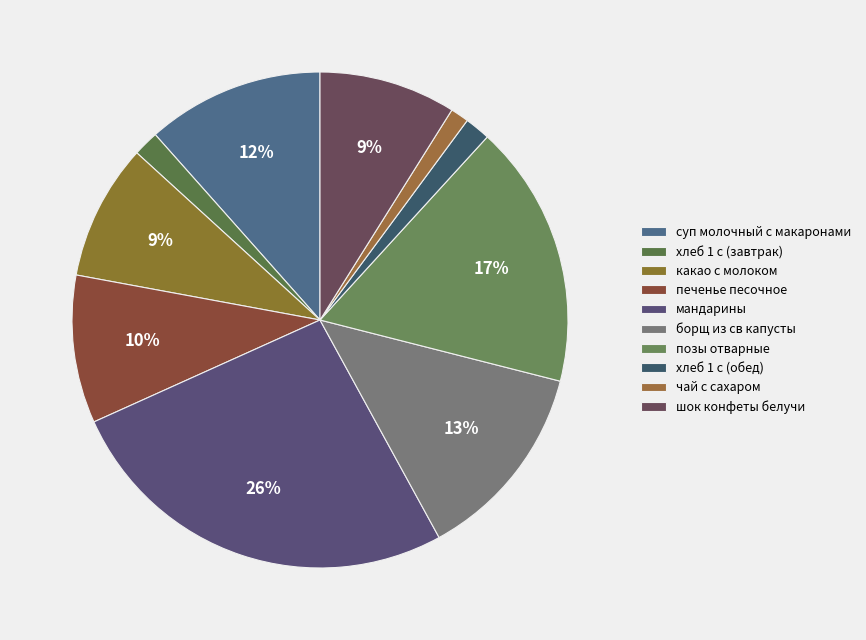

Which slice is the largest?

мандарины